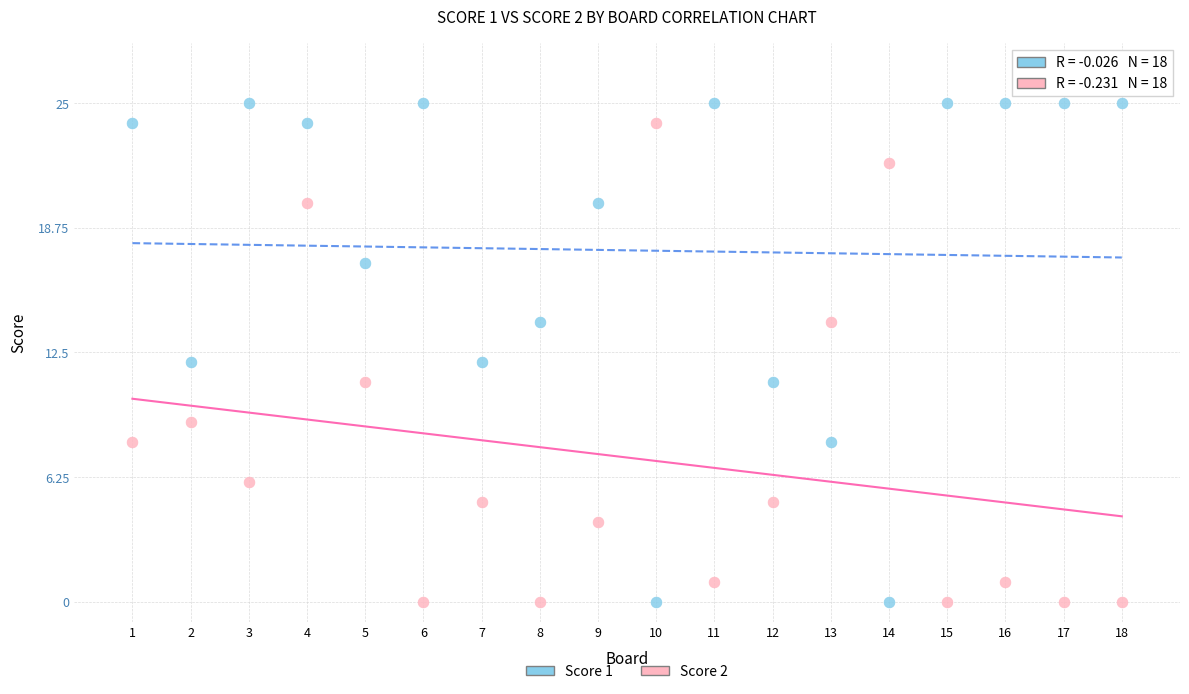

Which series has the widest spread of Y values?

Score 1